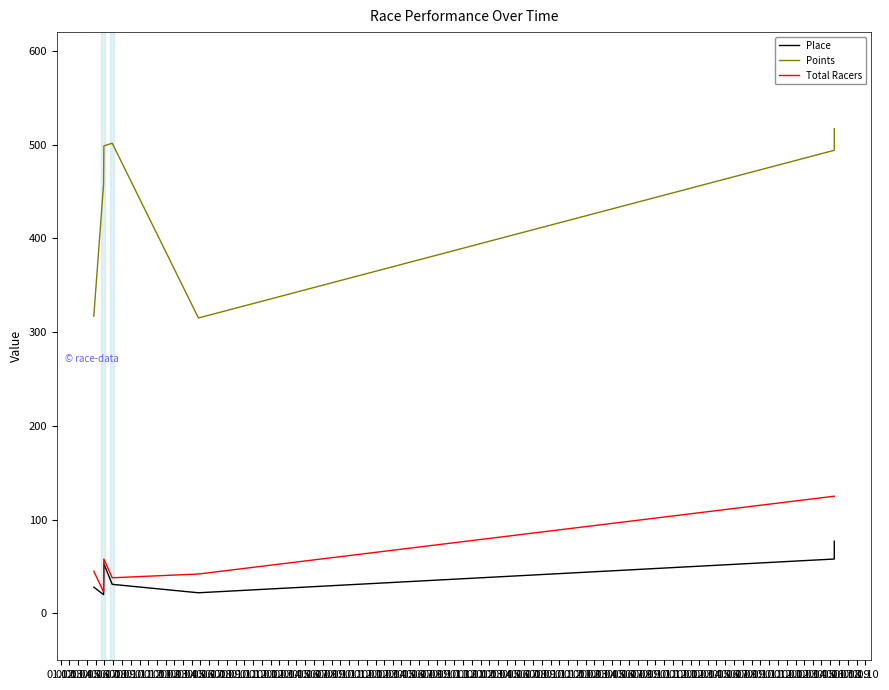

At which category does Place reach its first local peak?

01.04